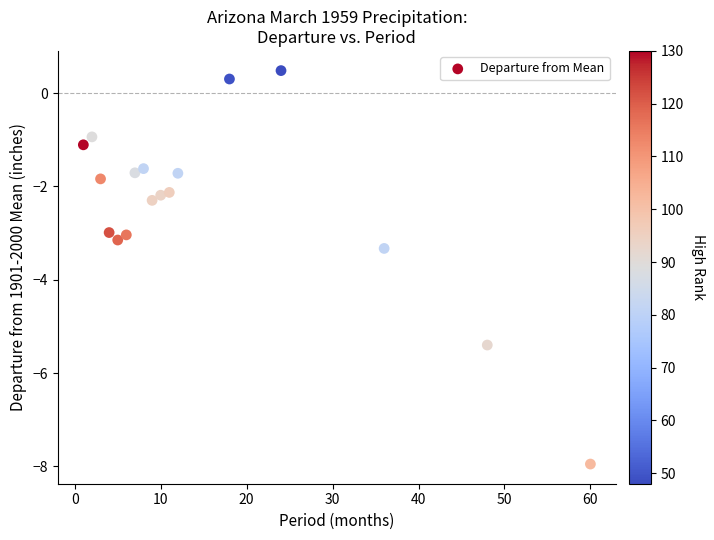

What is the range of Y values (max minus min)?

8.4